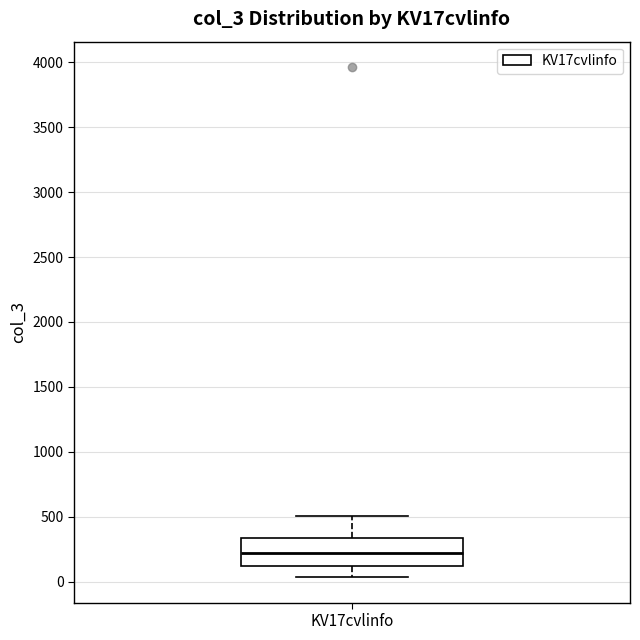

Read this box plot against the y-axis: the position of the median line, the range covered by the box, and the ends of both whiskers. The values are not printed on the chart, so give them approximately, as read against the axis.

median 200, box 100 to 350, whiskers 50 to 500